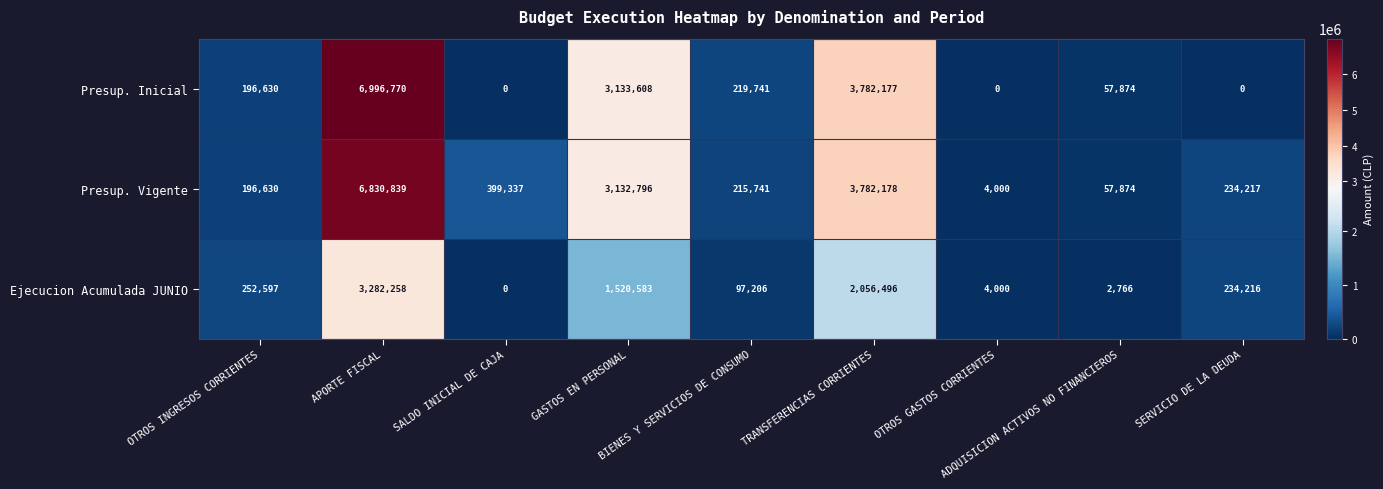

Which series has the widest spread of values?

Presup. Inicial